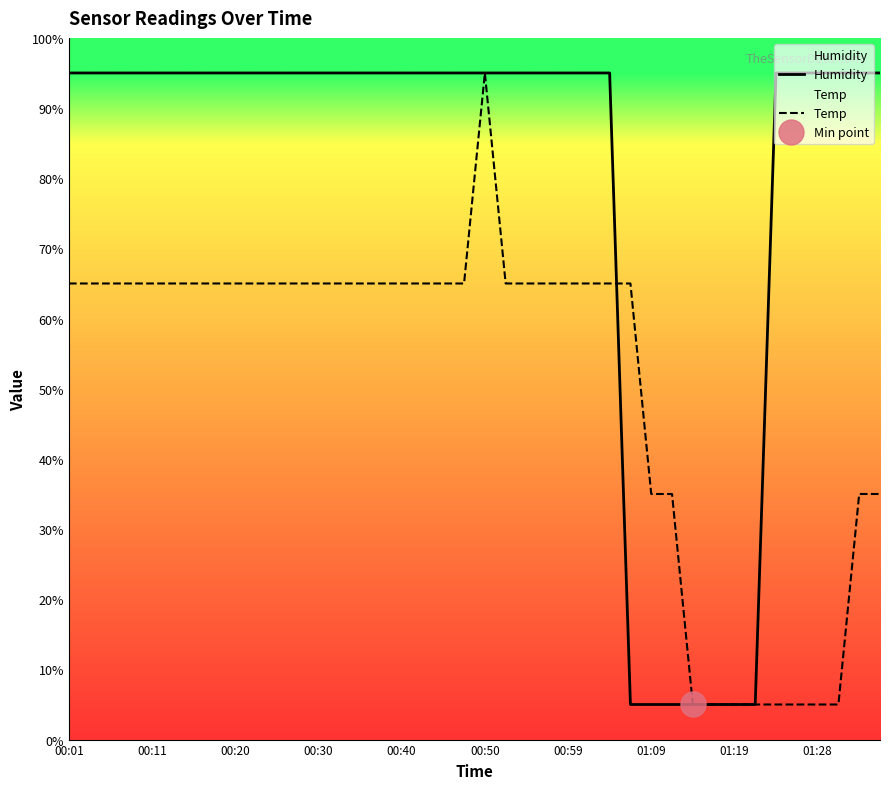

What is the difference between the maximum and minimum values in the Temp series?

90.0